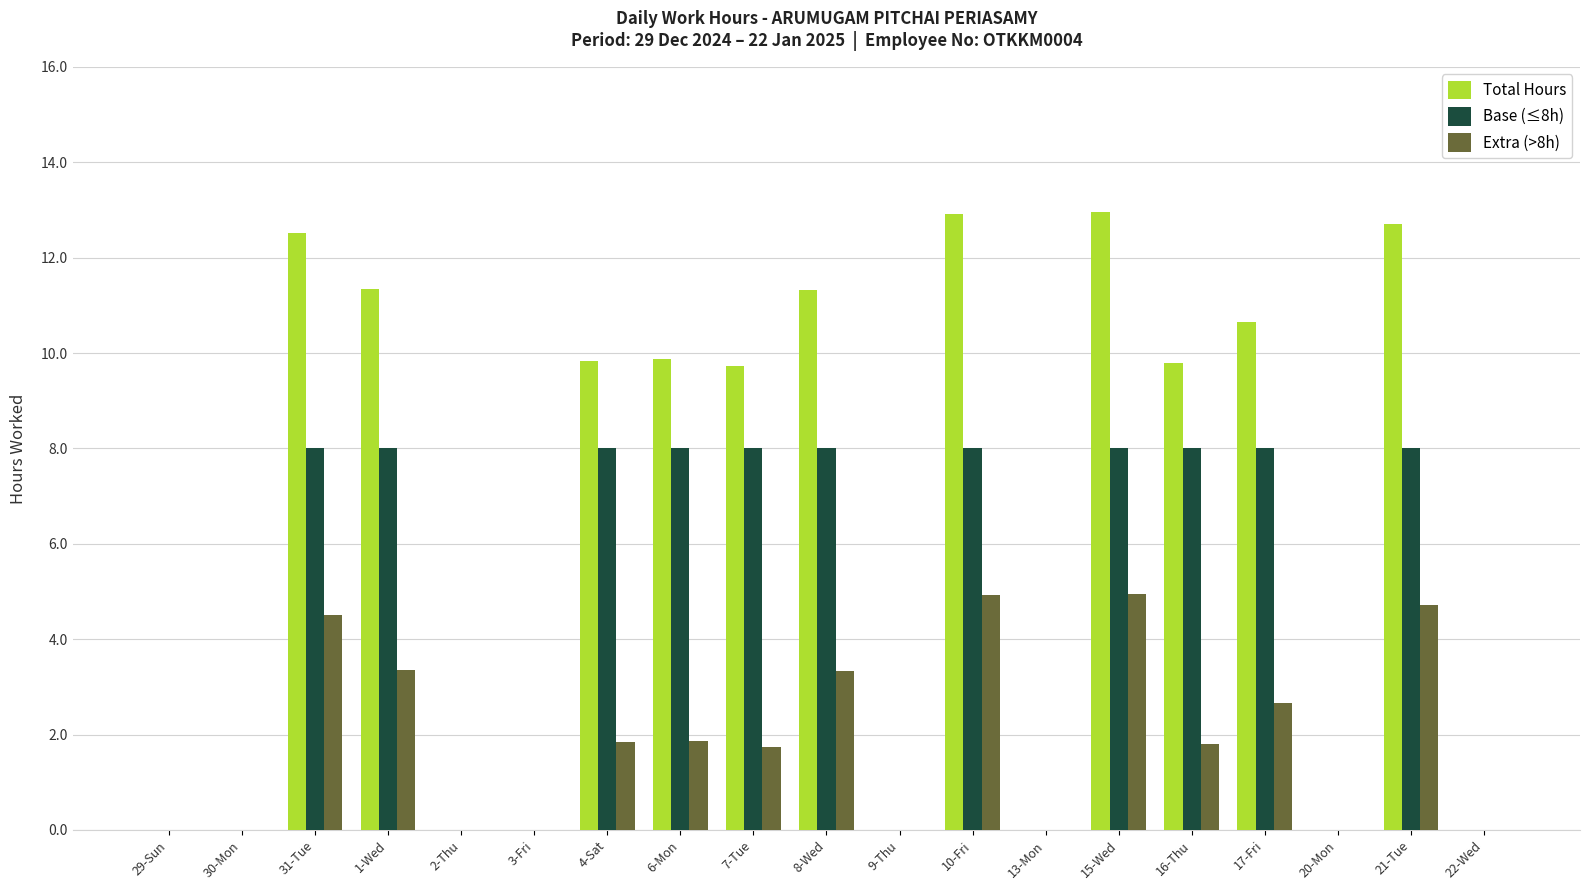

Are the bars horizontal?

No